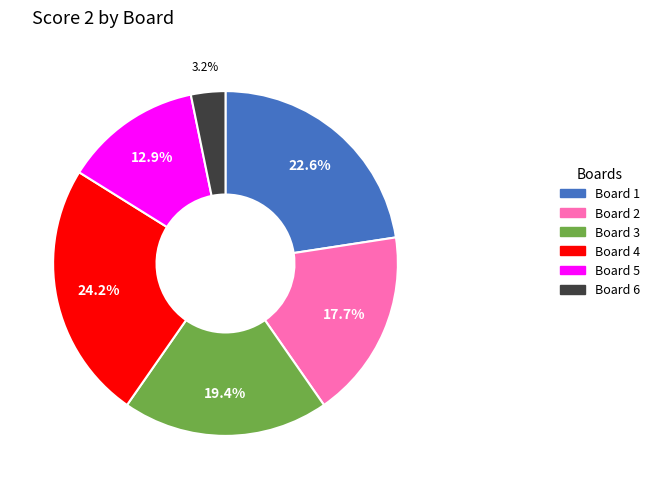

True or false: Board 4 accounts for 33% of the total.

False